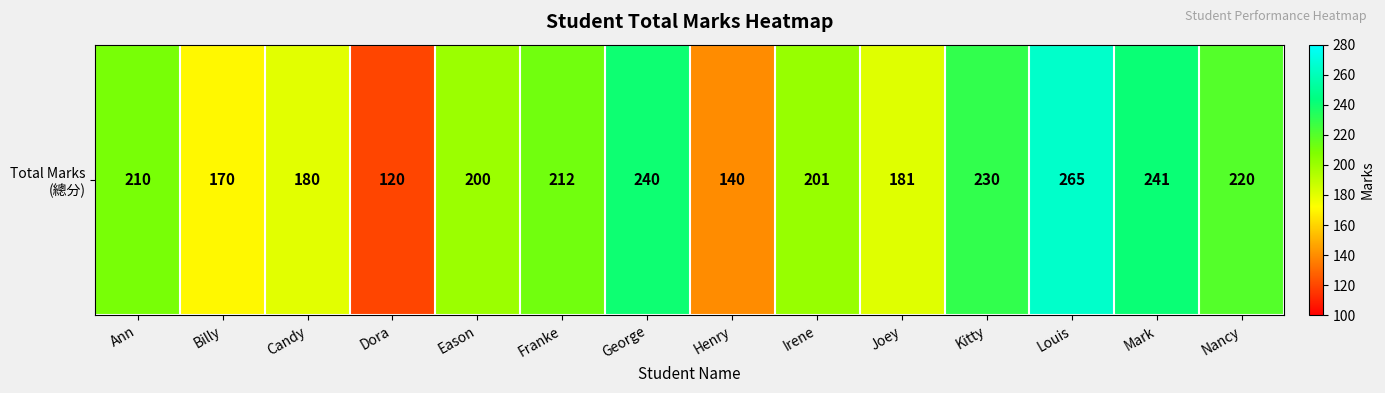

Reading left to right, what are all the values shown in this chart?

210	170	180	120	200	212	240	140	201	181	230	265	241	220